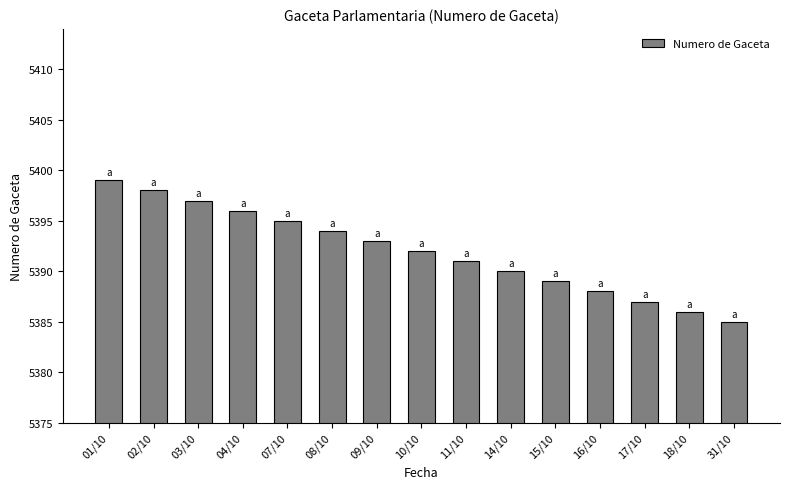

Does the chart contain any negative values?

No